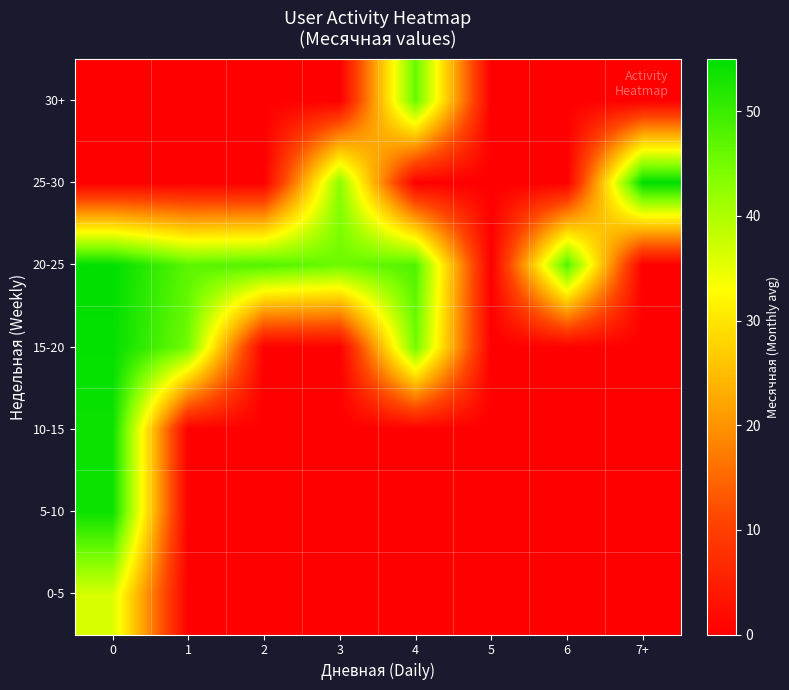

What is the total value across all series at 6?

48.0